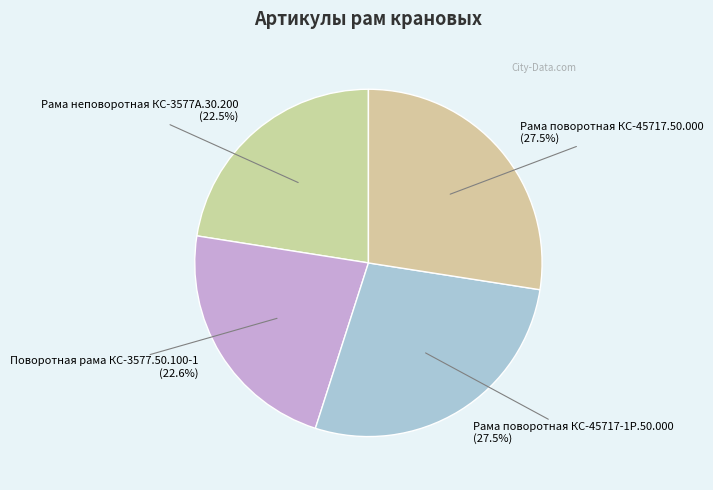

What percentage is NOT represented by Рама поворотная КС-45717-1Р.50.000 (27.5%)?

72.5%